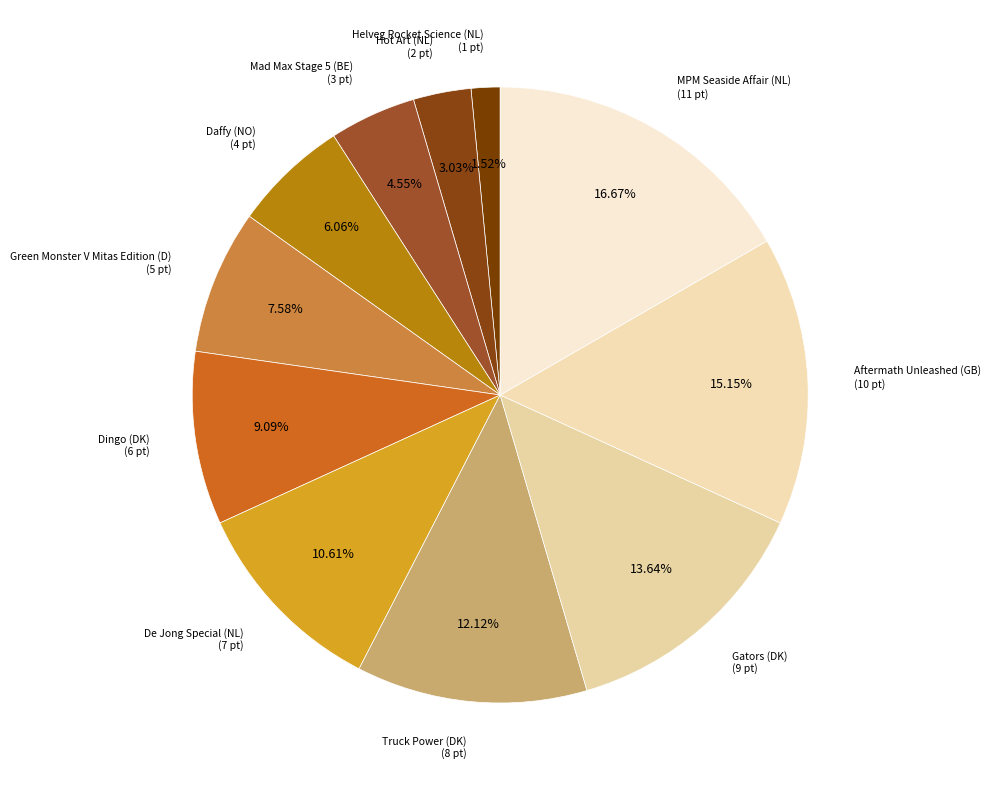

To the nearest percent, what percentage of the pie is Gators (DK)?

14%